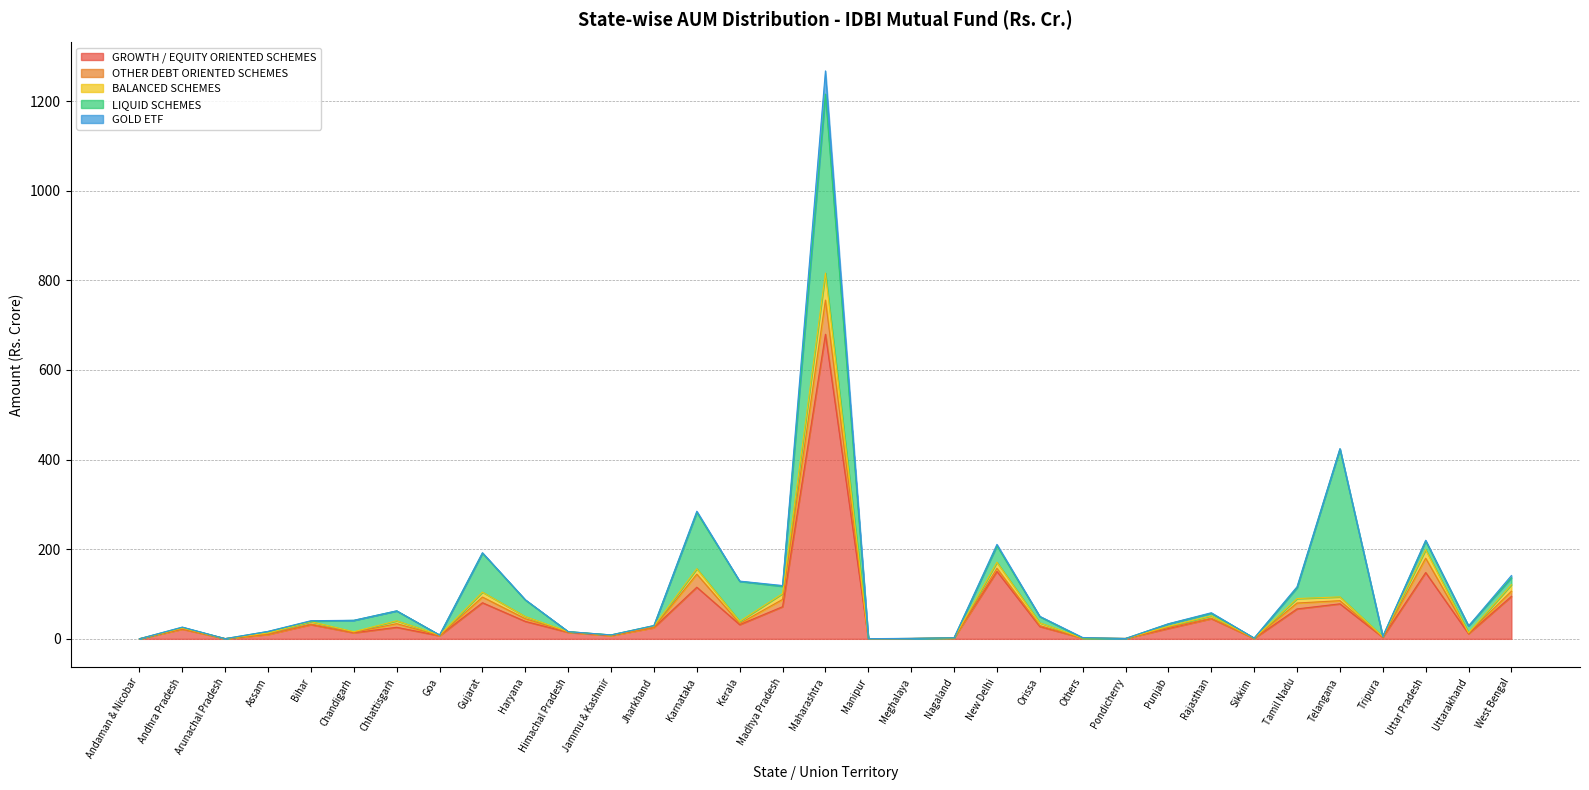

Reading left to right, extract all data points from this chart.

GROWTH / EQUITY ORIENTED SCHEMES: 0.2	21.8	0.5	9.9	31.8	13.6	25.7	6.9	80.6	38.9	14.6	7.3	25.1	115.2	31.7	71.8	679.6	0.3	0.7	2.0	150.5	27.5	1.6	0.7	23.1	45.1	0.8	66.8	78.1	3.5	147.9	11.4	94.8
OTHER DEBT ORIENTED SCHEMES: 0.0	0.6	0.0	0.6	1.1	0.9	8.2	0.3	12.6	6.0	0.6	0.2	0.5	29.1	2.5	16.3	76.3	0.0	0.0	0.0	6.9	2.1	0.0	0.0	2.2	0.9	0.3	13.1	7.0	0.2	32.0	1.3	11.5
BALANCED SCHEMES: 0.0	1.8	0.0	2.5	5.3	1.5	6.4	1.2	11.1	4.8	0.9	1.1	3.1	12.2	5.0	12.9	60.2	0.1	0.0	0.0	13.5	6.1	0.0	0.0	2.6	5.3	0.2	10.0	8.4	1.3	19.1	0.8	14.7
LIQUID SCHEMES: 0.0	1.6	0.0	3.4	1.2	25.3	22.1	0.1	87.0	36.9	0.1	0.2	0.9	125.6	89.1	16.3	399.4	0.0	0.0	0.2	36.8	13.7	0.1	0.0	5.4	5.6	0.4	24.2	329.9	0.3	19.4	15.1	15.3
GOLD ETF: 0.0	0.5	0.0	0.2	1.0	0.2	0.0	0.1	1.0	0.6	0.1	0.0	0.0	2.8	0.6	1.7	51.7	0.0	0.3	0.1	3.1	0.8	1.2	0.0	0.2	1.3	0.0	2.2	0.9	0.1	1.6	0.0	5.0